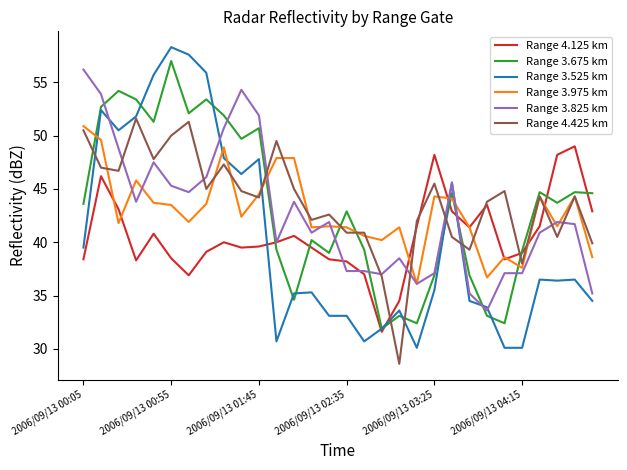

Which series ends up on top after the final intersection of Range 3.675 km and Range 3.975 km?

Range 3.675 km